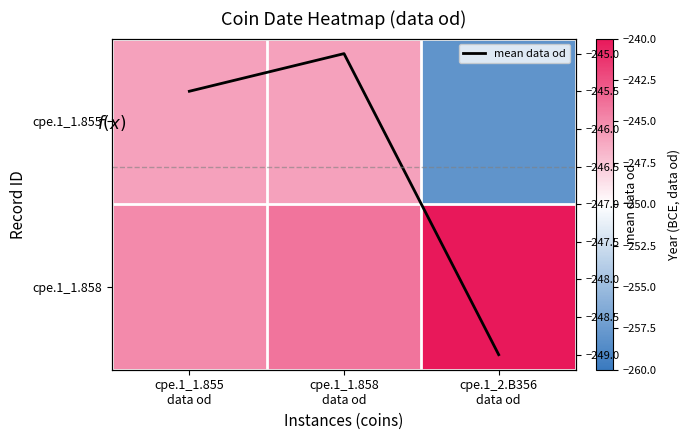

Count the number of data series in this chart.

3